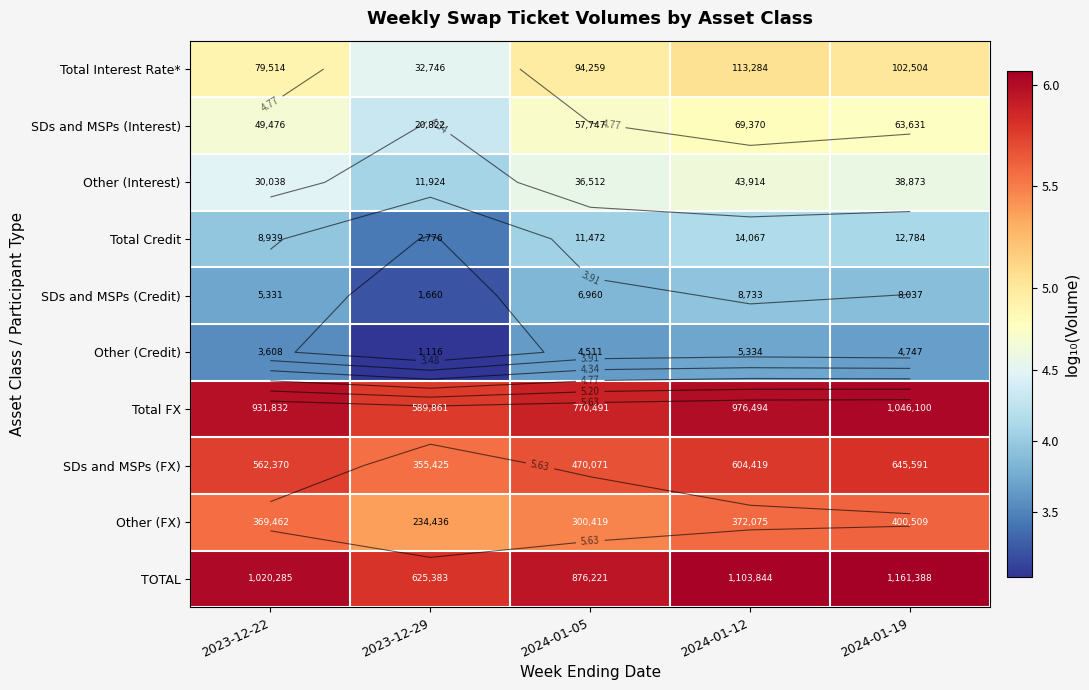

The value of SDs and MSPs (FX) at 2024-01-19 is 3.0. True or false?

False